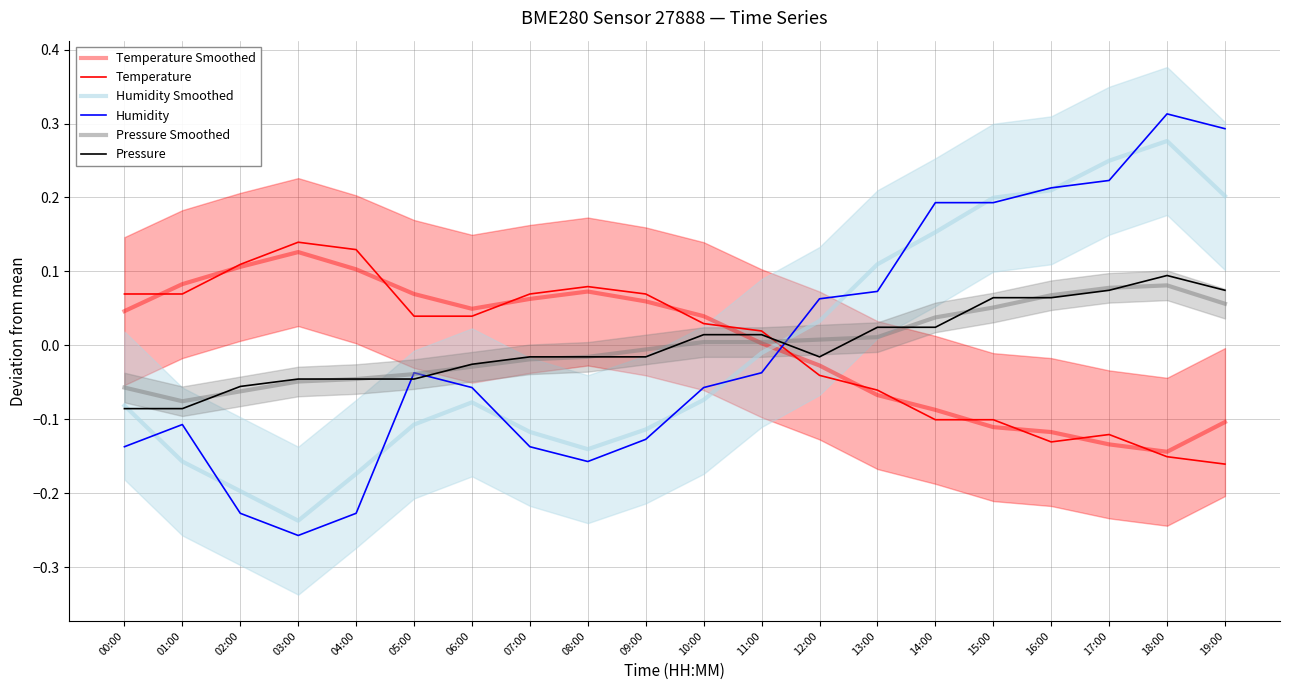

At which category does the chart reach its peak across all series?

18:00